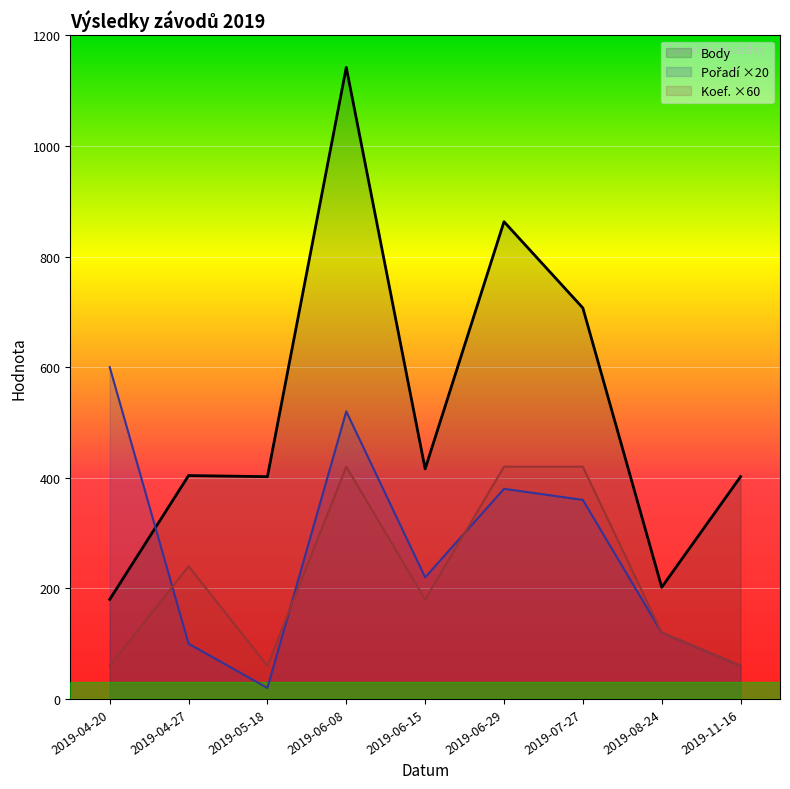

Which category has the lowest value across all series?

2019-05-18